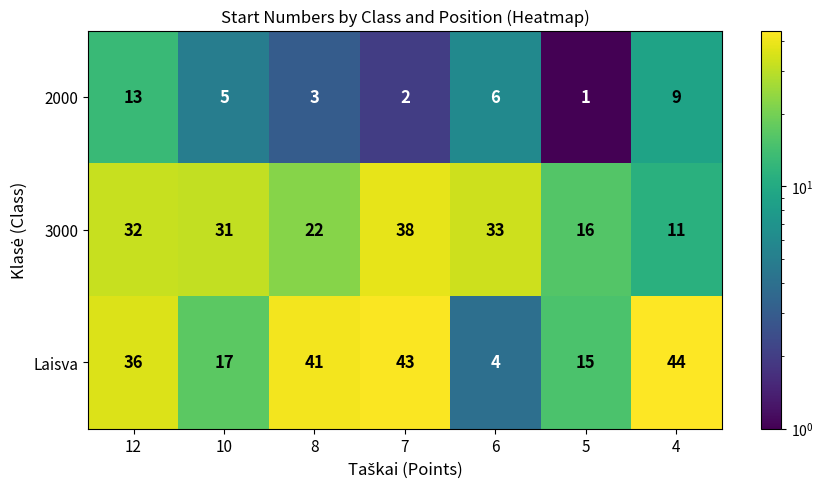

Reading right to left, transcribe all the data shown in this chart.

2000: 9	1	6	2	3	5	13
3000: 11	16	33	38	22	31	32
Laisva: 44	15	4	43	41	17	36